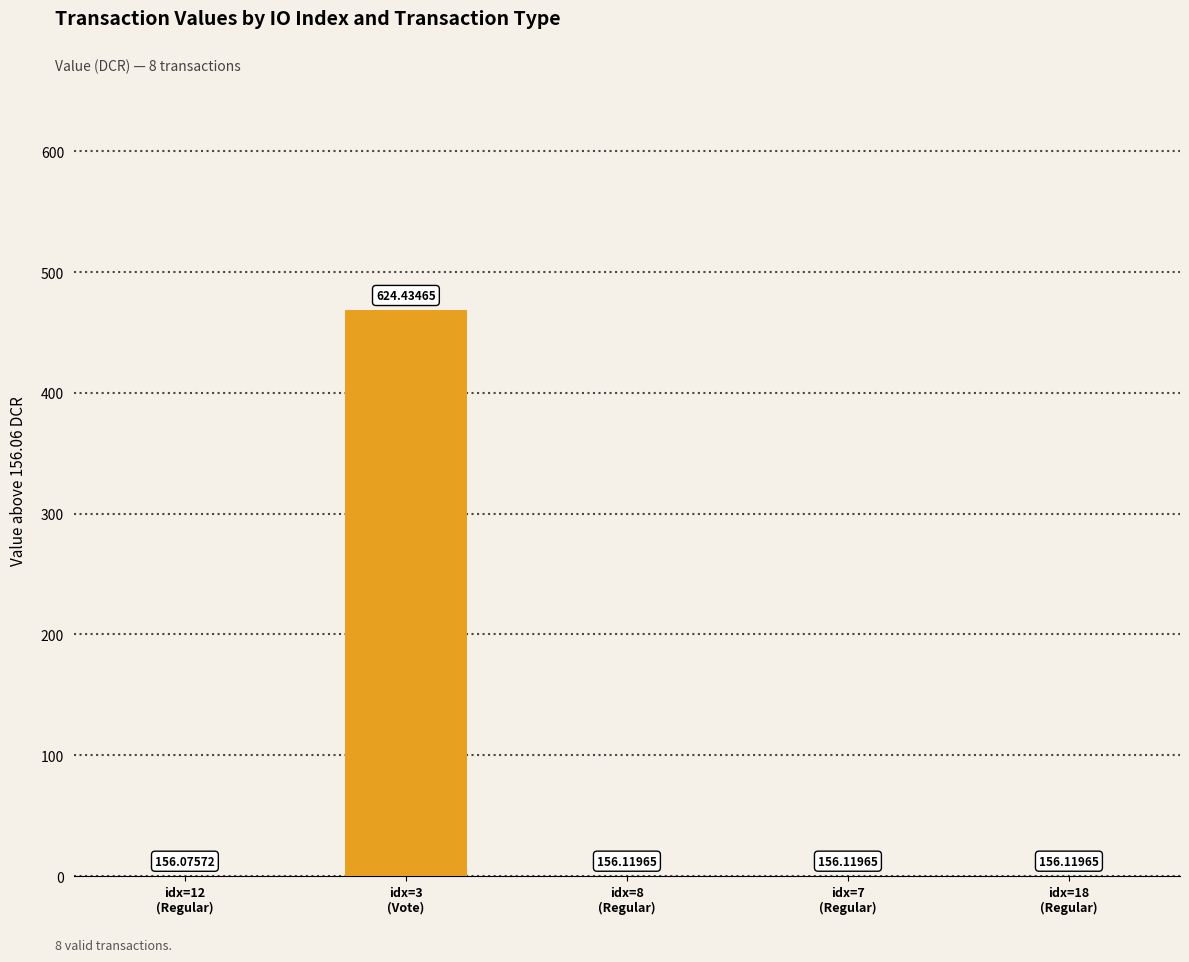

Reading left to right, what are all the values shown in this chart?

idx=12
(Regular)=0.0	idx=3
(Vote)=468.4	idx=8
(Regular)=0.1	idx=7
(Regular)=0.1	idx=18
(Regular)=0.1